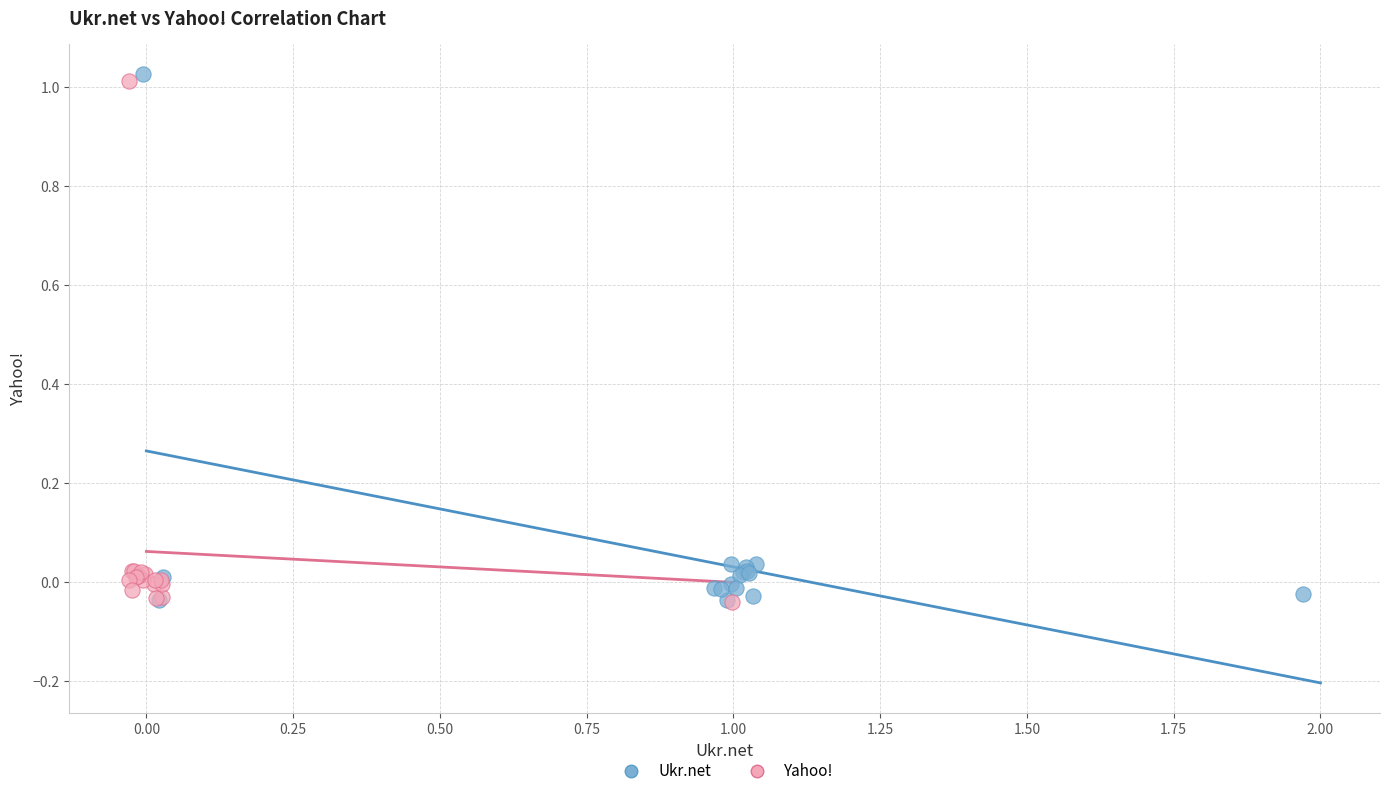

What are all the series names shown in the legend?

Ukr.net, Yahoo!